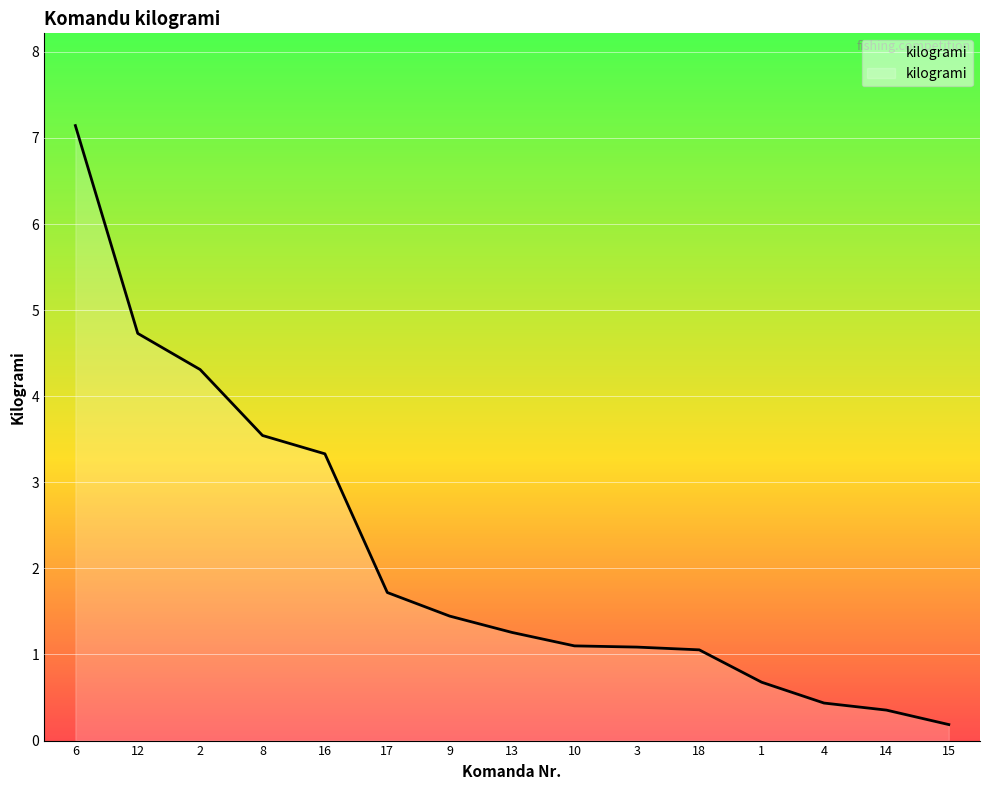

What is the difference between the maximum and minimum values?

7.0